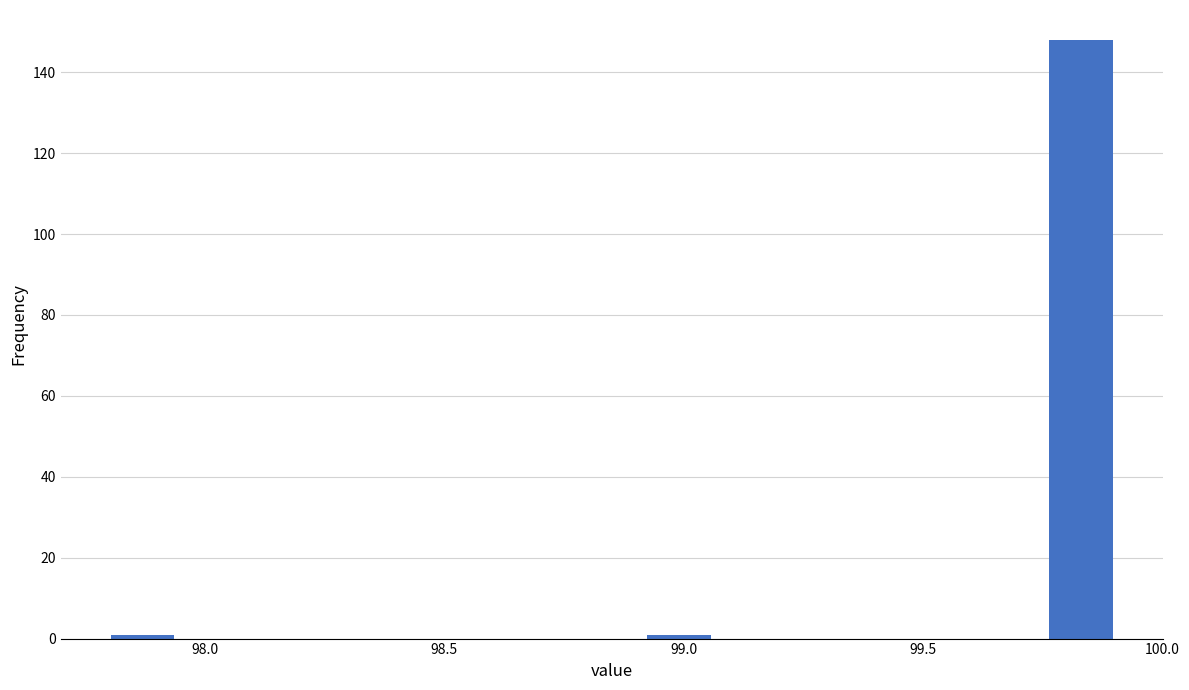

Around what value on the x-axis is the tallest bar? Give the approximate position of its centre, as read against the axis.

99.85